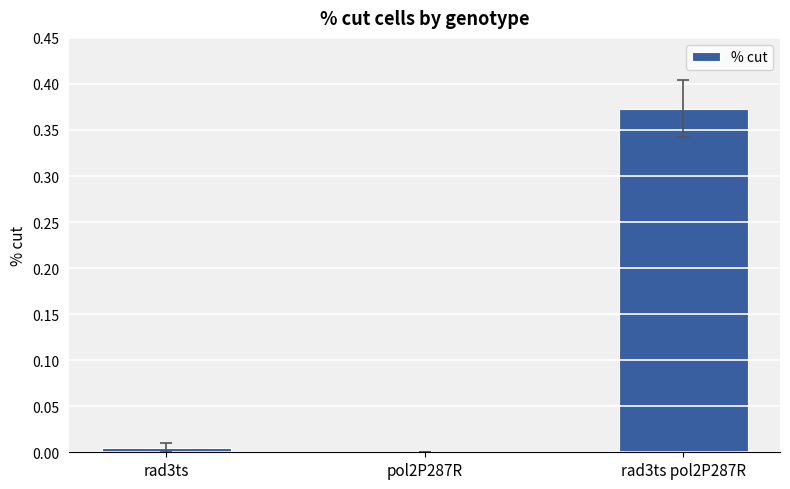

Which category has the highest value across all series?

rad3ts pol2P287R